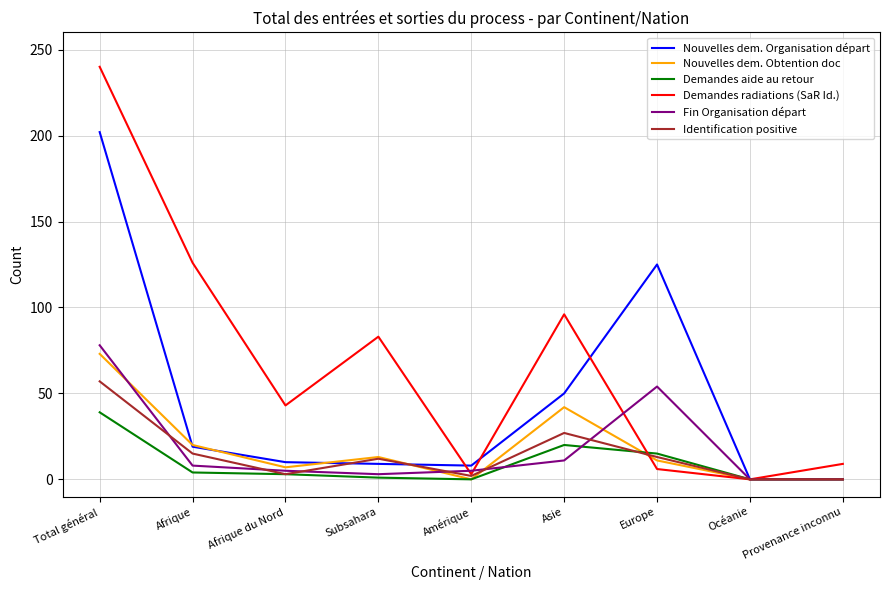

Count the number of categories in the chart.

9